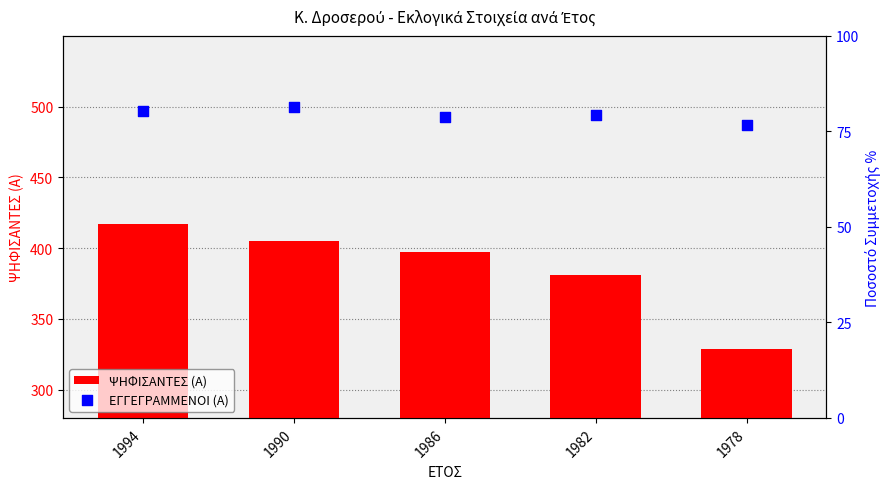

Which series has the largest Y range (max minus min)?

ΨΗΦΙΣΑΝΤΕΣ (Α)